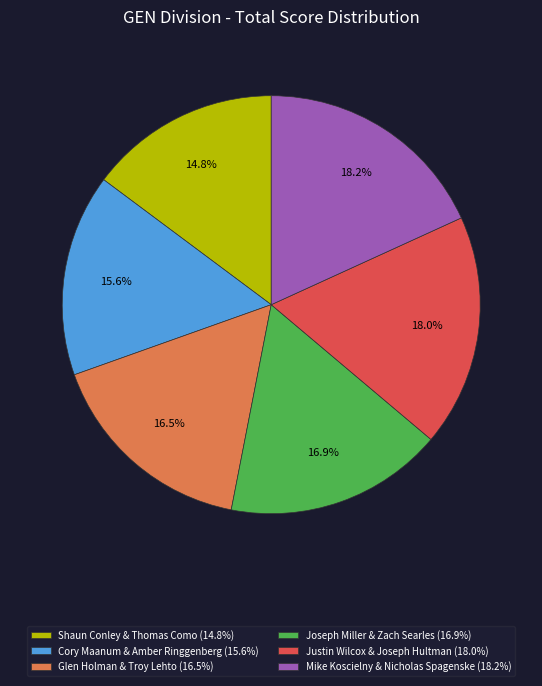

Does Joseph Miller & Zach Searles represent more than half of the total?

No